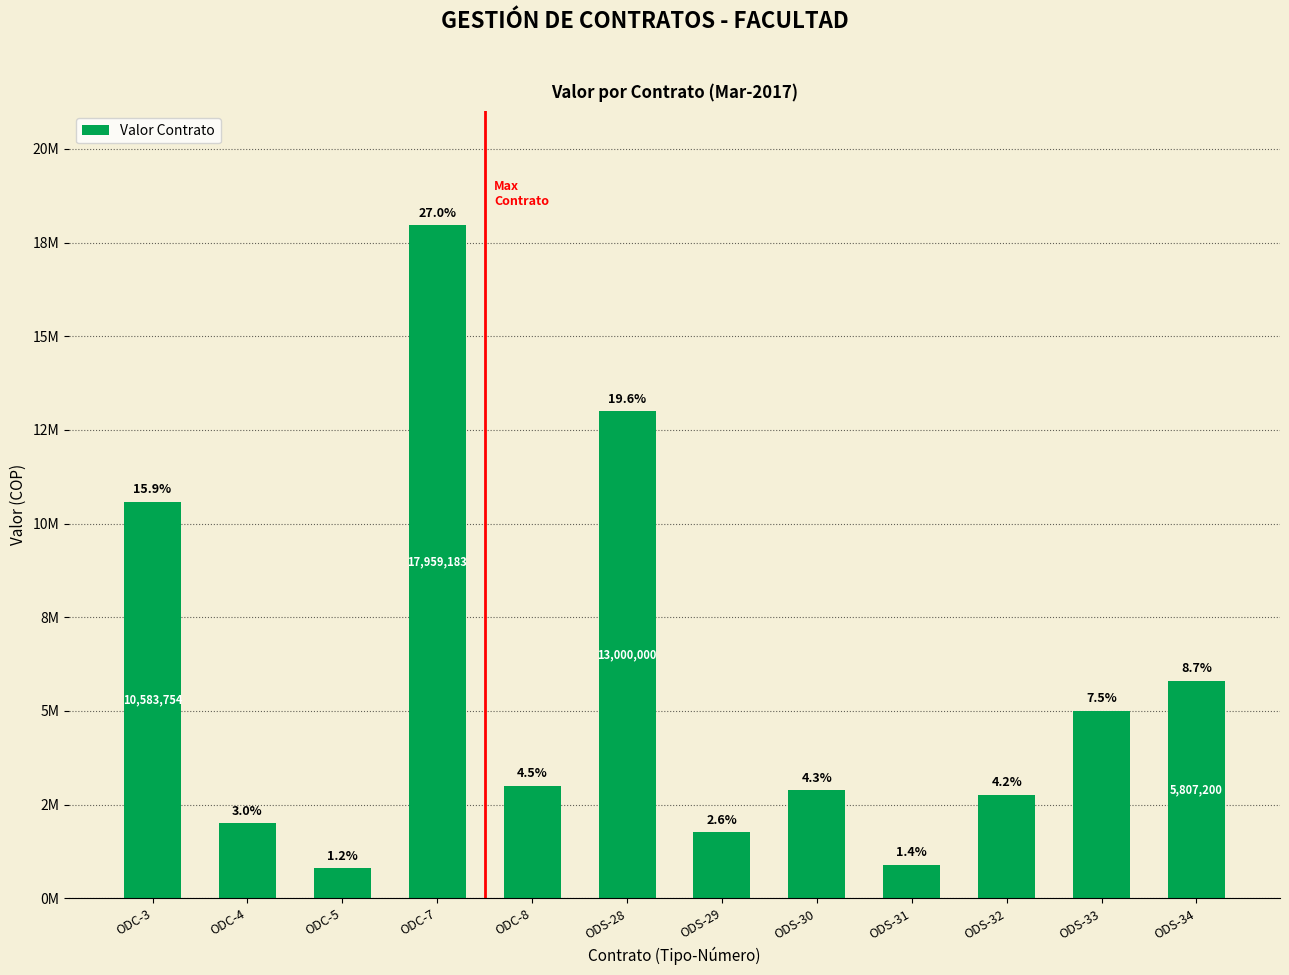

What is the label of the 11th bar from the left?

ODS-33